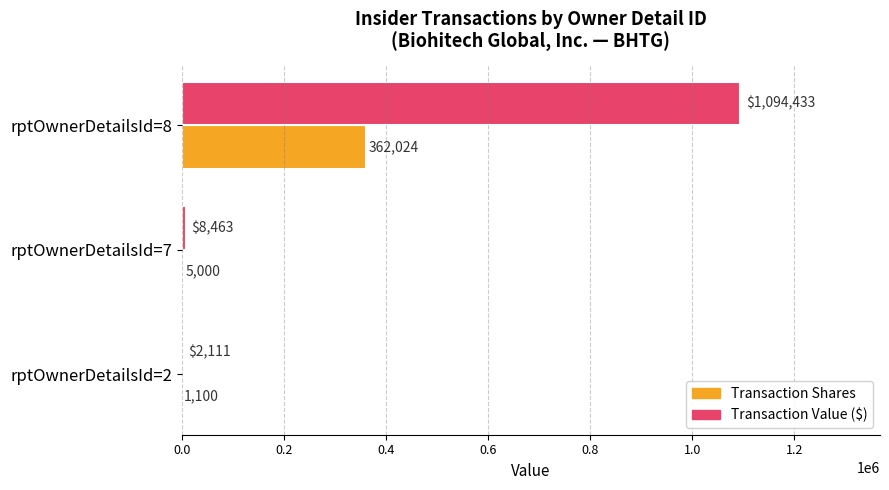

Is it true that Transaction Value ($) equals 2111 at rptOwnerDetailsId=2?

True